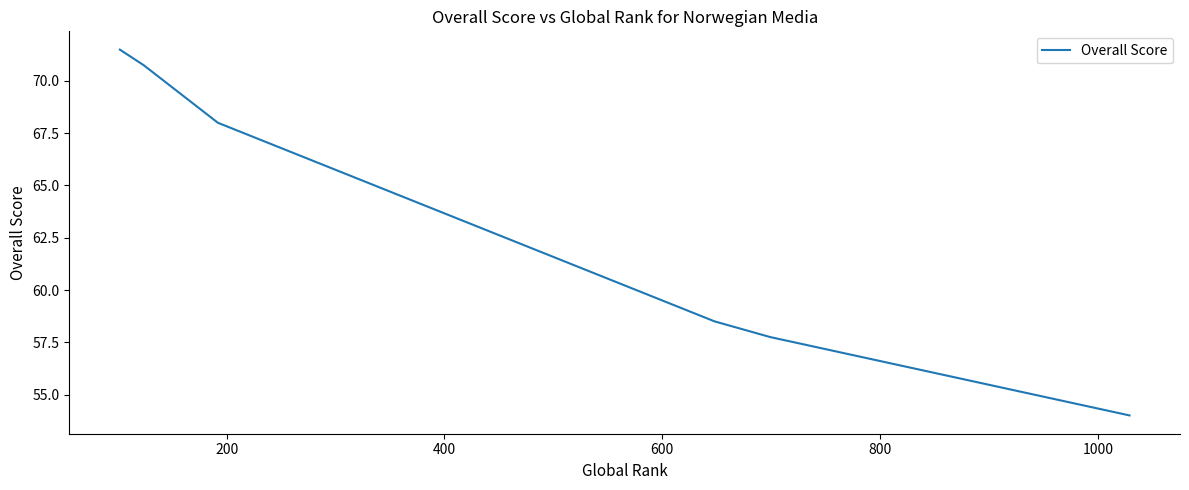

How many values are below 68?

3